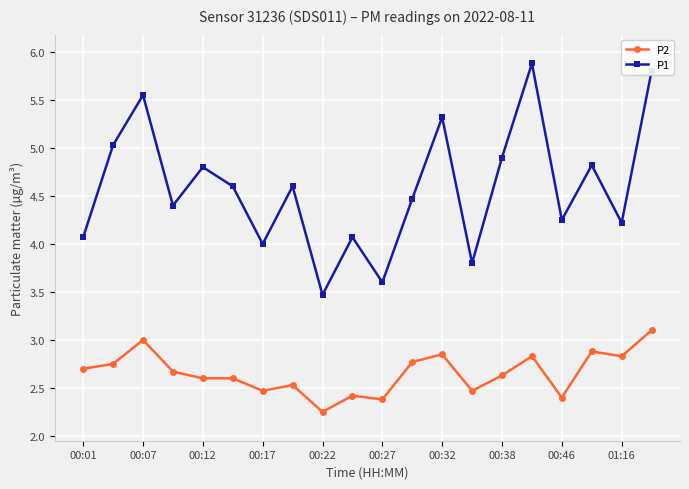

True or false: P2 and P1 cross at least once.

False